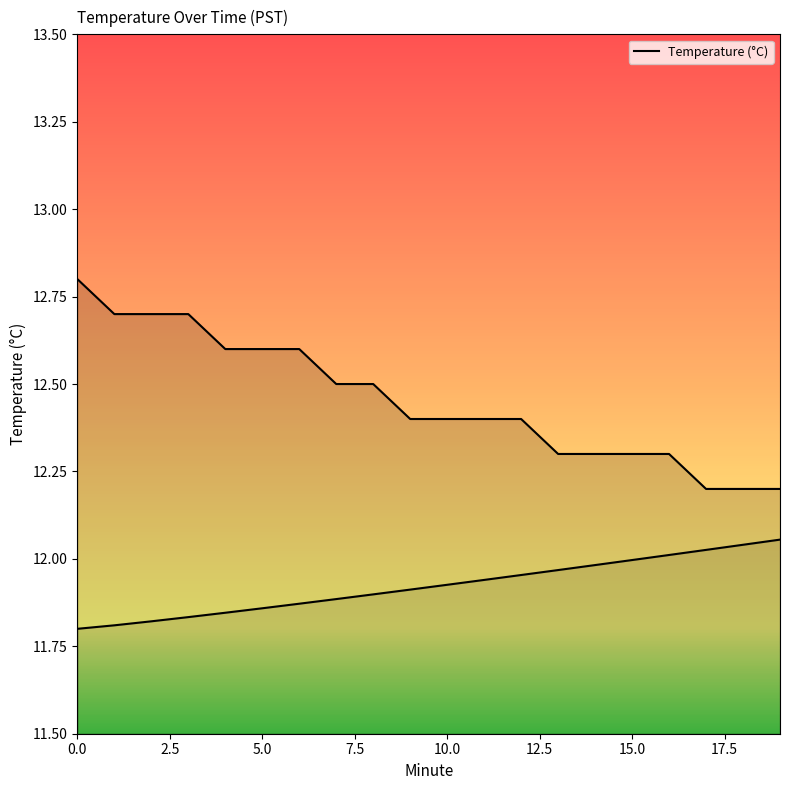

Reading left to right, list all the values displayed in this chart.

12.8	12.7	12.7	12.7	12.6	12.6	12.6	12.5	12.5	12.4	12.4	12.4	12.4	12.3	12.3	12.3	12.3	12.2	12.2	12.2